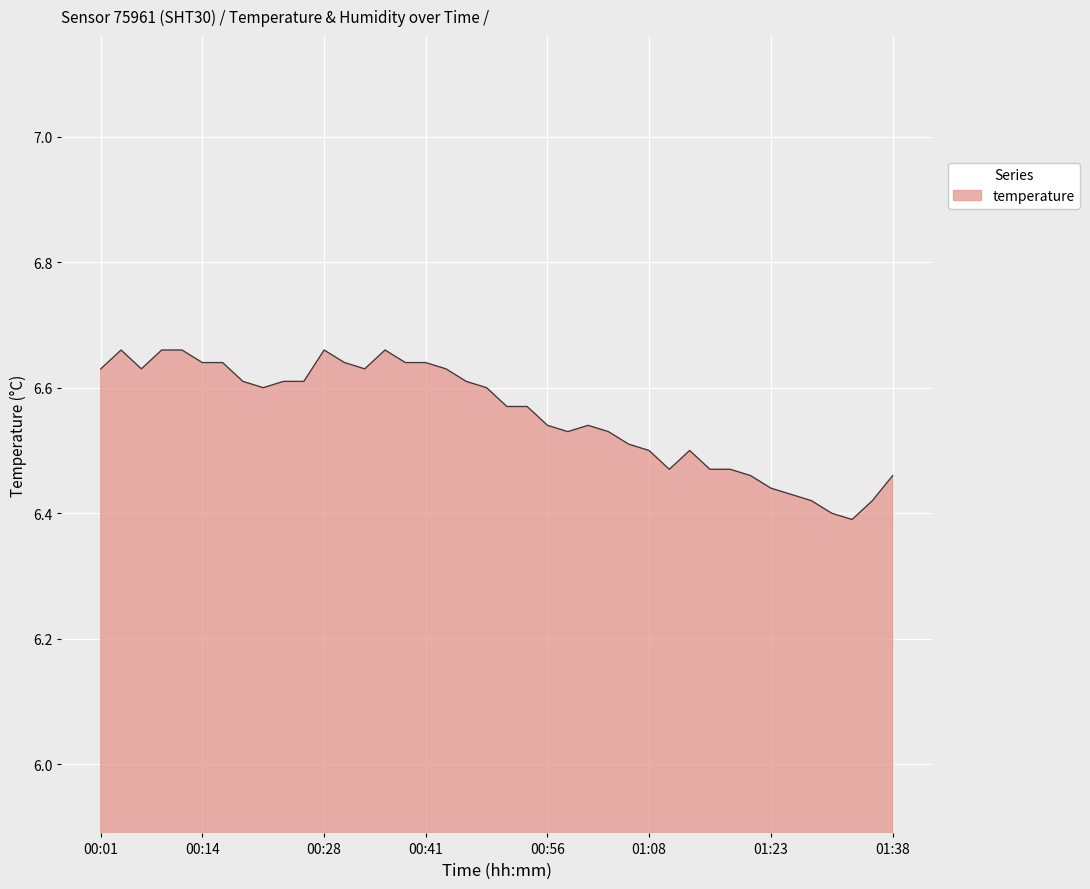

What is the difference between the maximum and minimum values?

0.3